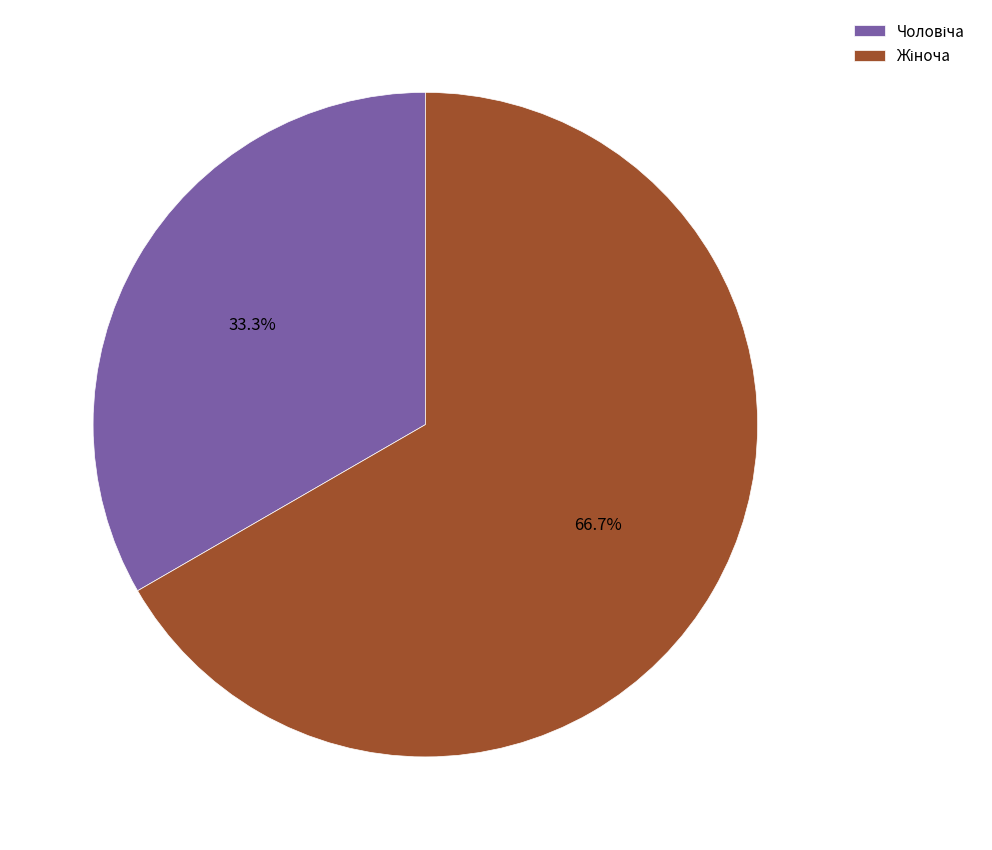

Does any single category account for the majority?

Yes